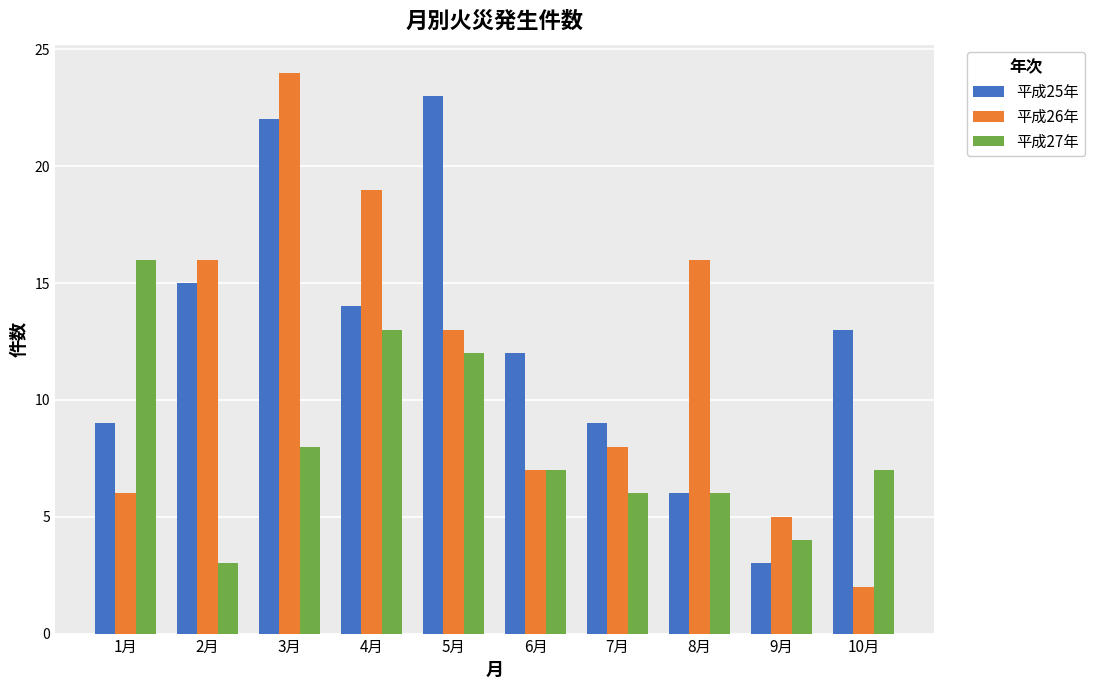

What is the difference between the highest and lowest values at 8月?

10